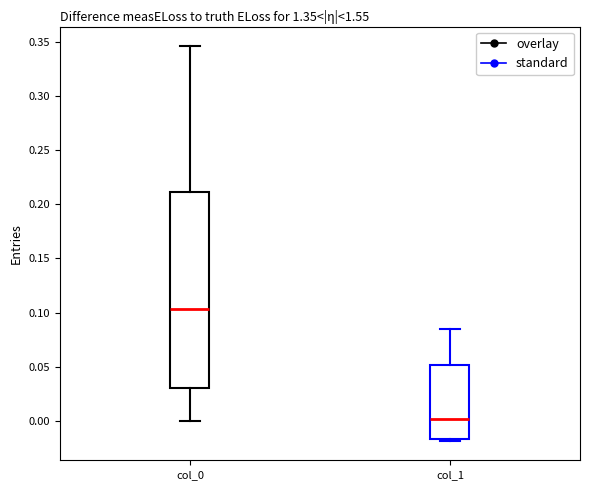

Which box has the highest median line?

col_0